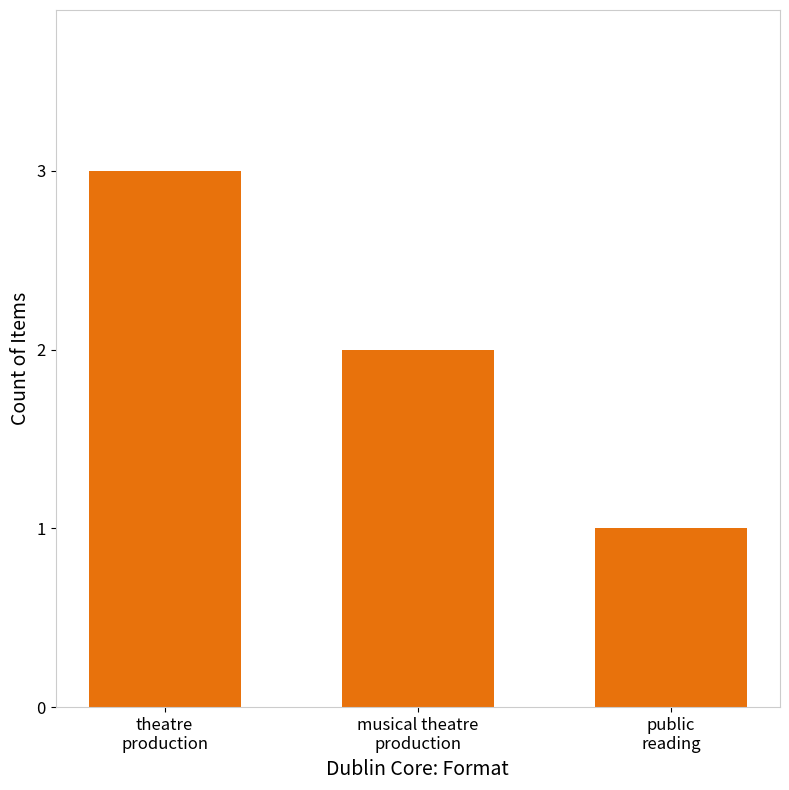

What is the sum of the values at theatre
production and public
reading?

4